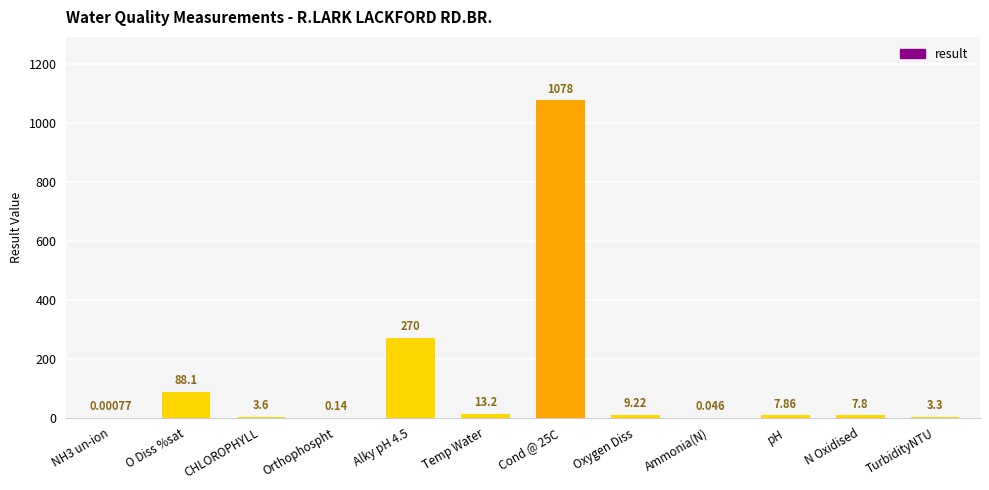

Which has a higher value, TurbidityNTU or Oxygen Diss?

Oxygen Diss